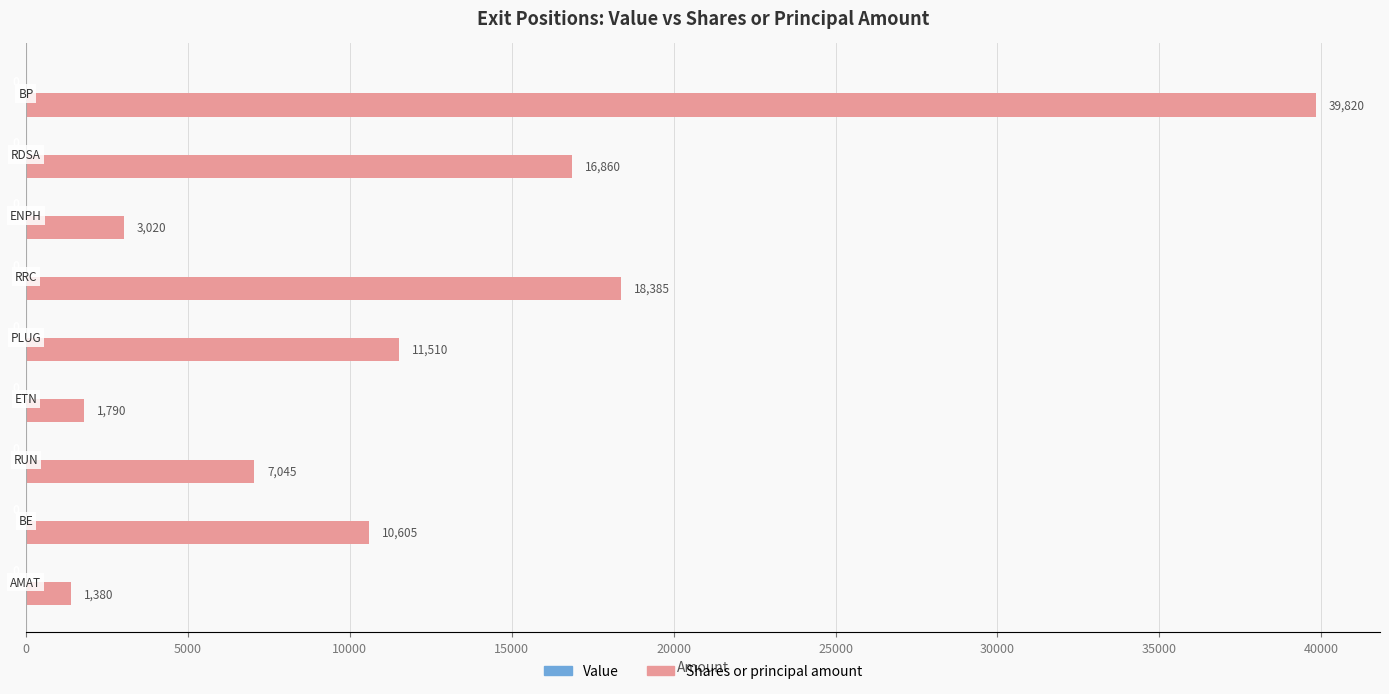

What is the maximum value shown in the chart?

39820